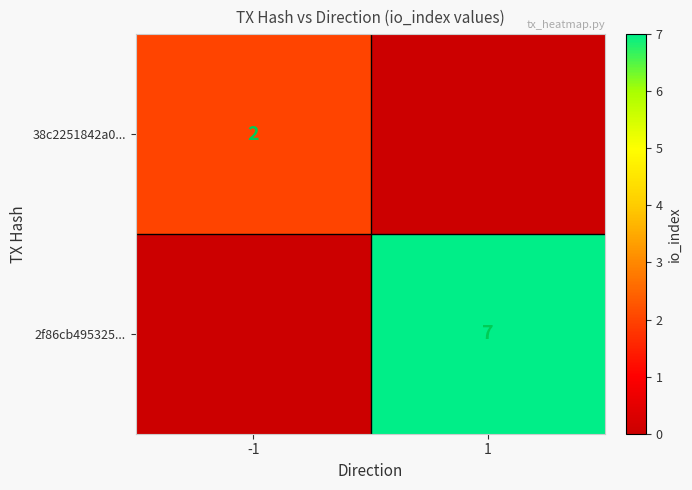

The value of 2f86cb495325... at 1 is 7. True or false?

True